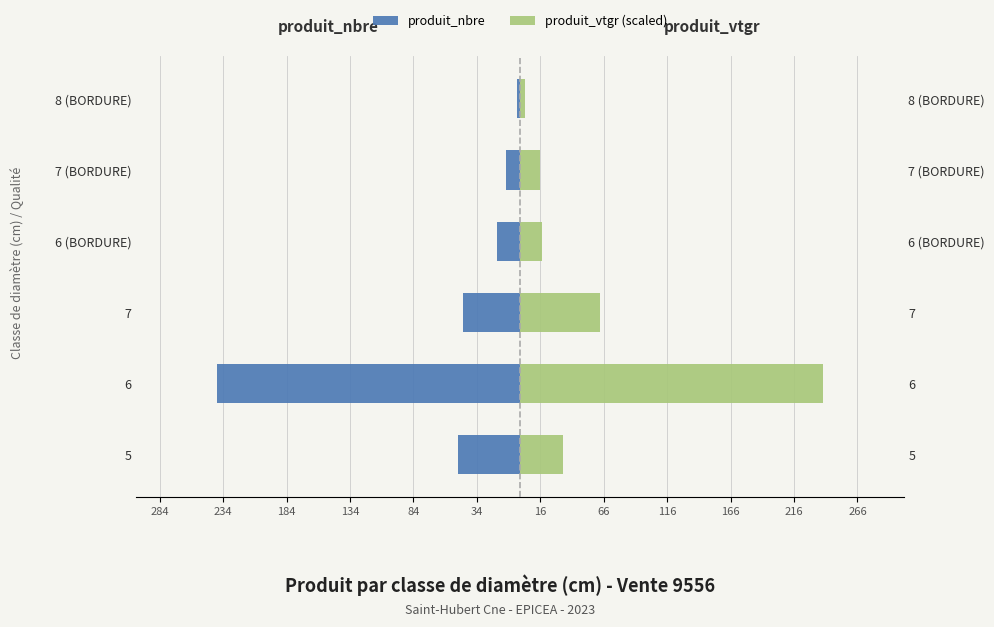

The produit_vtgr (scaled) series shows 58.5 at 5. True or false?

False